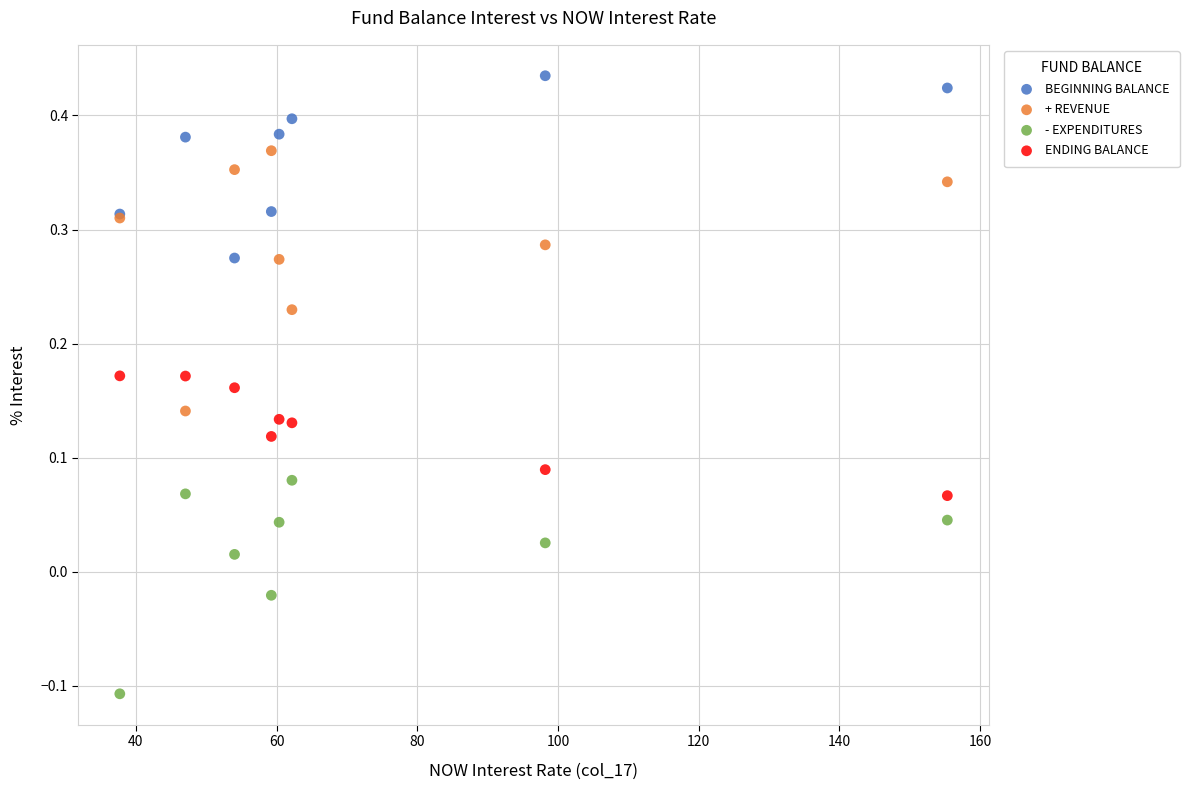

Which series reaches the maximum Y coordinate?

BEGINNING BALANCE